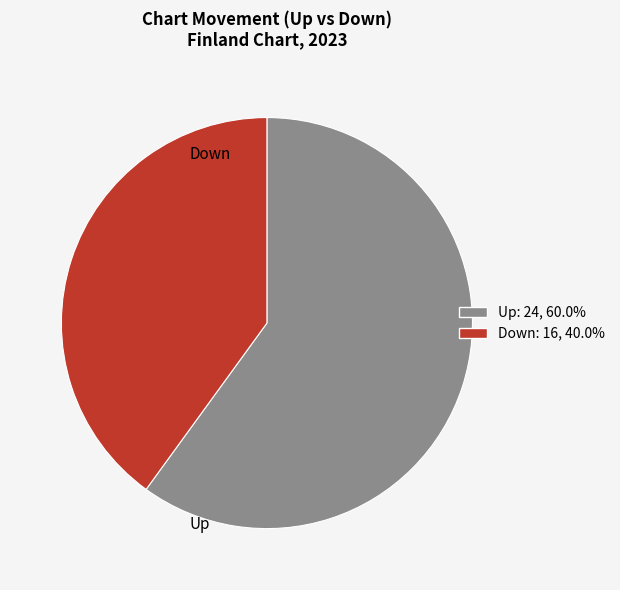

Does any single category account for the majority?

Yes